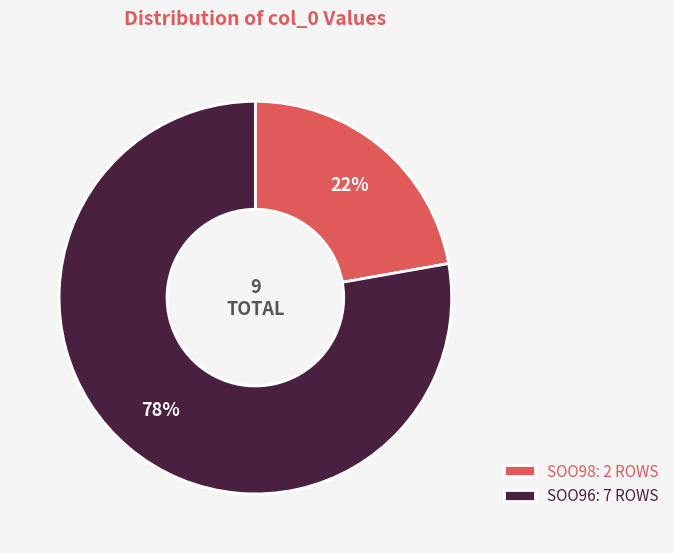

Which slice is the smallest?

SOO98